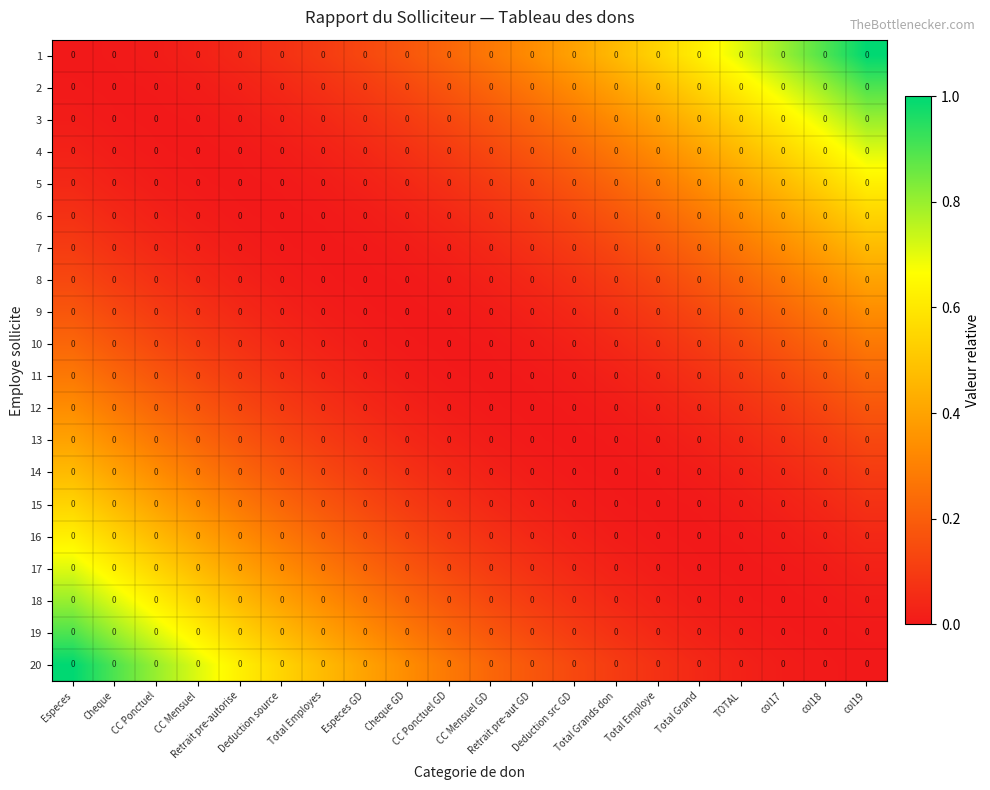

Rank the series at Deduction src GD from lowest to highest value.

13, 12, 14, 11, 15, 10, 16, 9, 17, 8, 18, 7, 19, 6, 20, 5, 4, 3, 2, 1